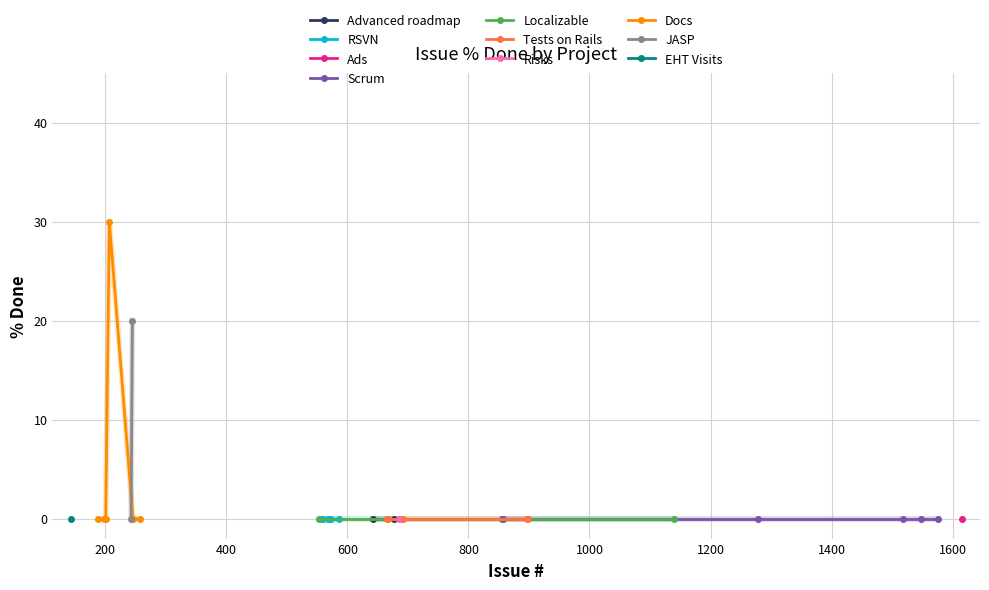

Reading right to left, extract all data points from this chart.

143=0	189=0	198=0	201=0	207=30	243=0	245=20	246=0	258=0	553=0	558=0	560=0	568=0	569=0	586=0	643=0	666=0	668=0	686=0	687=0	688=0	689=0	692=0	856=0	857=0	897=0	898=0	1140=0	1278=0	1518=0	1547=0	1576=0	1615=0	573=0	677=0